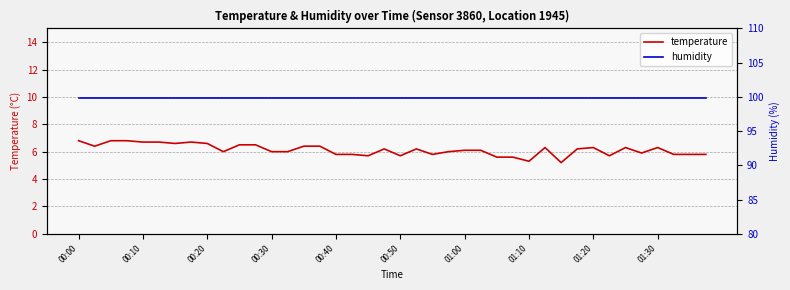

Which series has the widest spread of values?

temperature